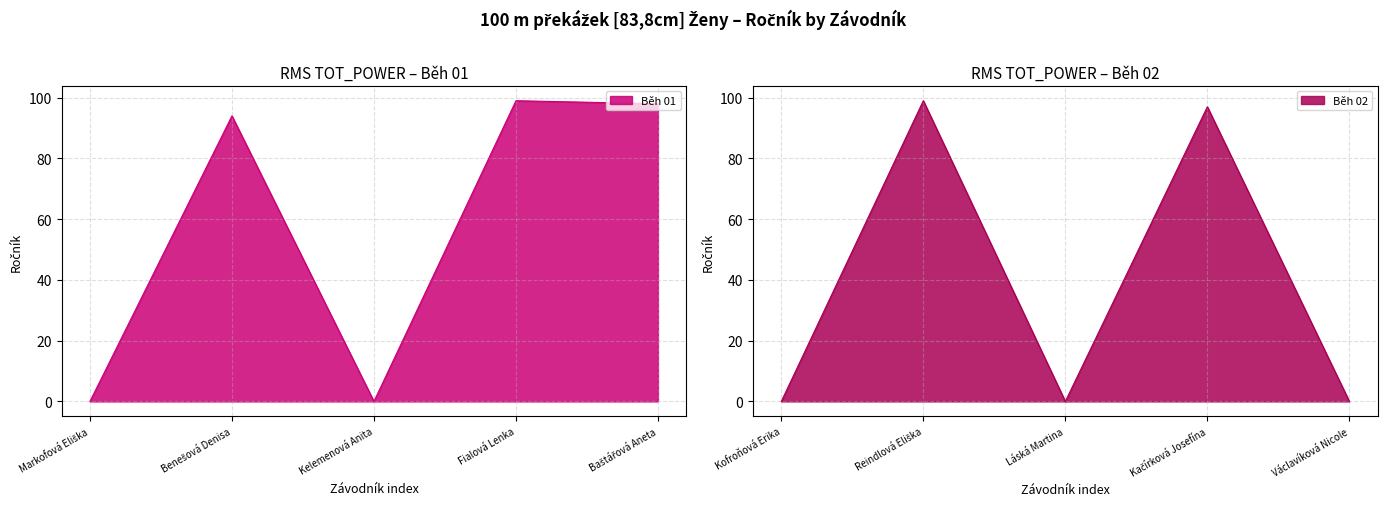

True or false: there are more than 2 points higher than both neighbors.

False